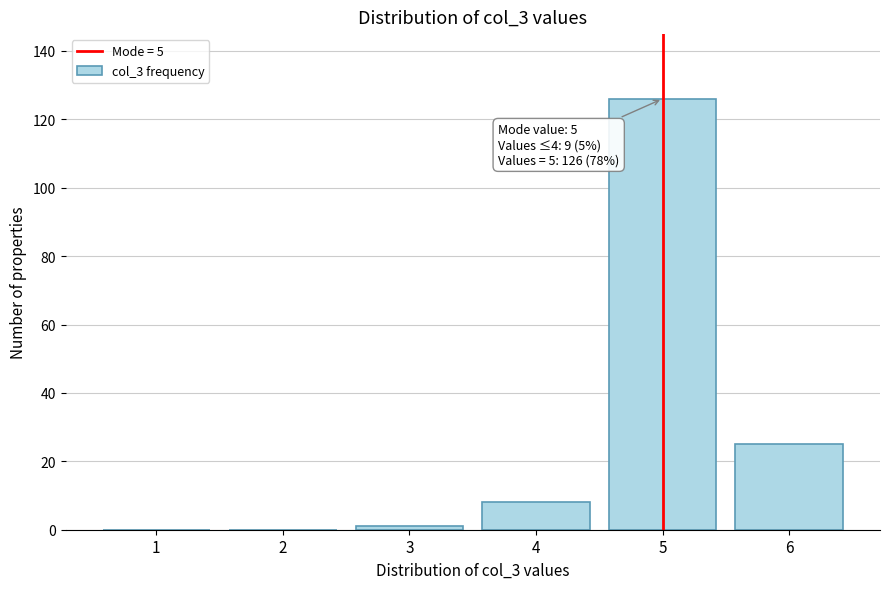

Reading left to right, extract all data points from this chart.

1=0	2=0	3=1	4=8	5=126	6=25